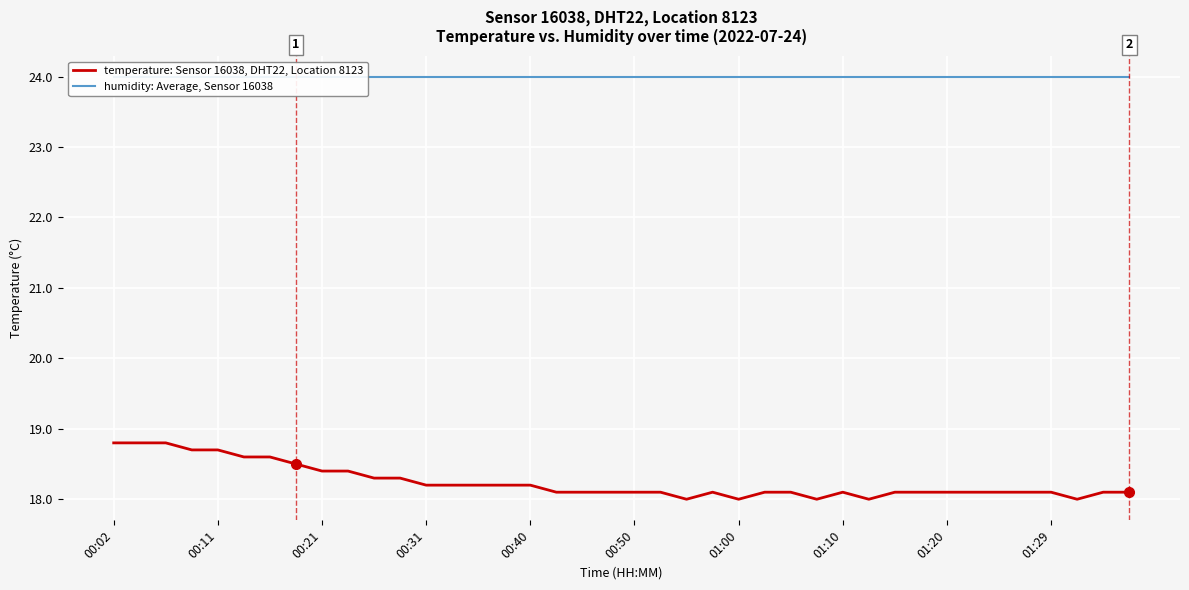

The value of temperature: Sensor 16038, DHT22, Location 8123 at 31 is 6.4. True or false?

False